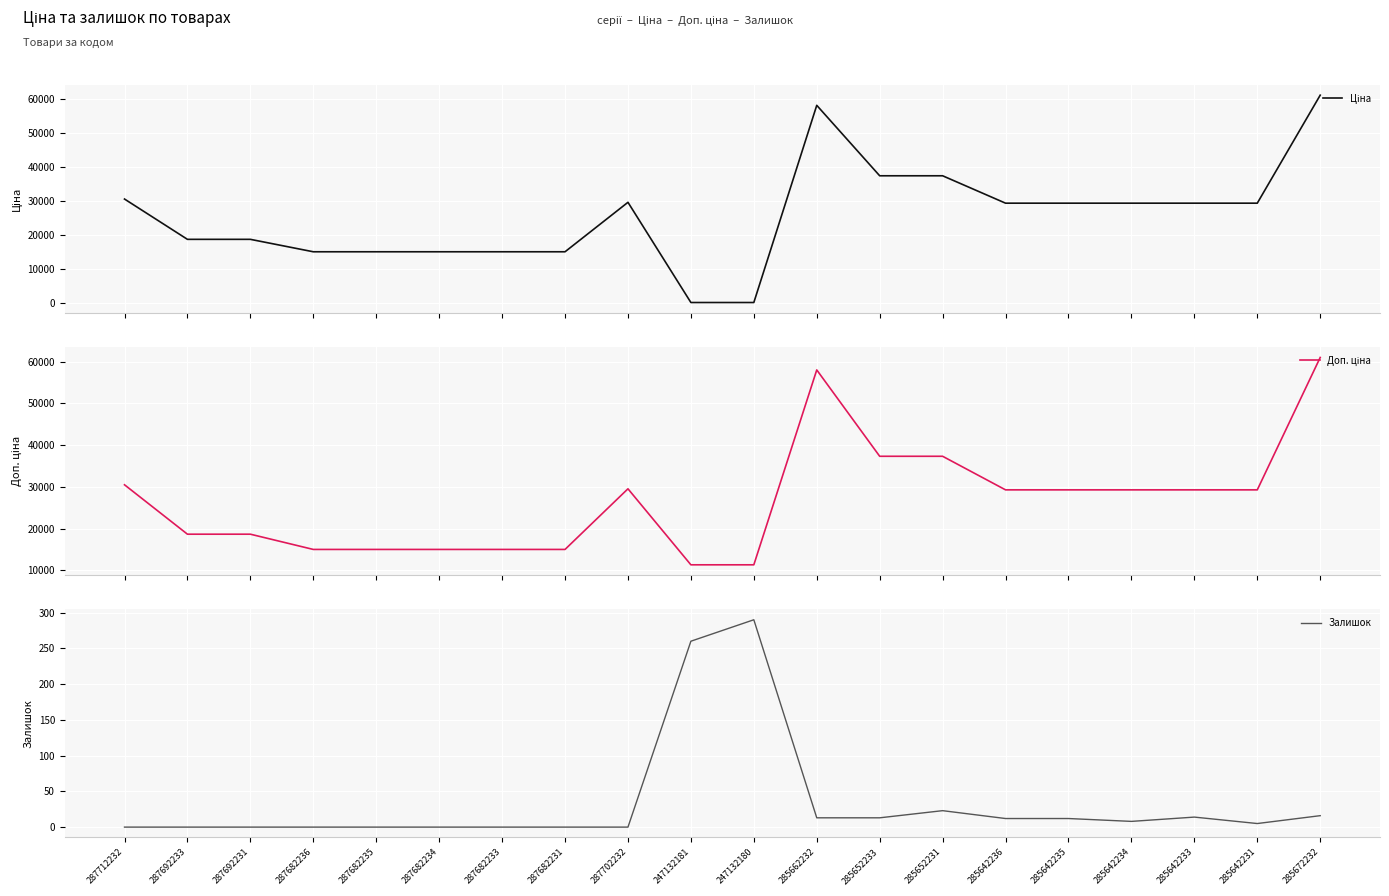

What is the label of the 12th point from the left?

285662232